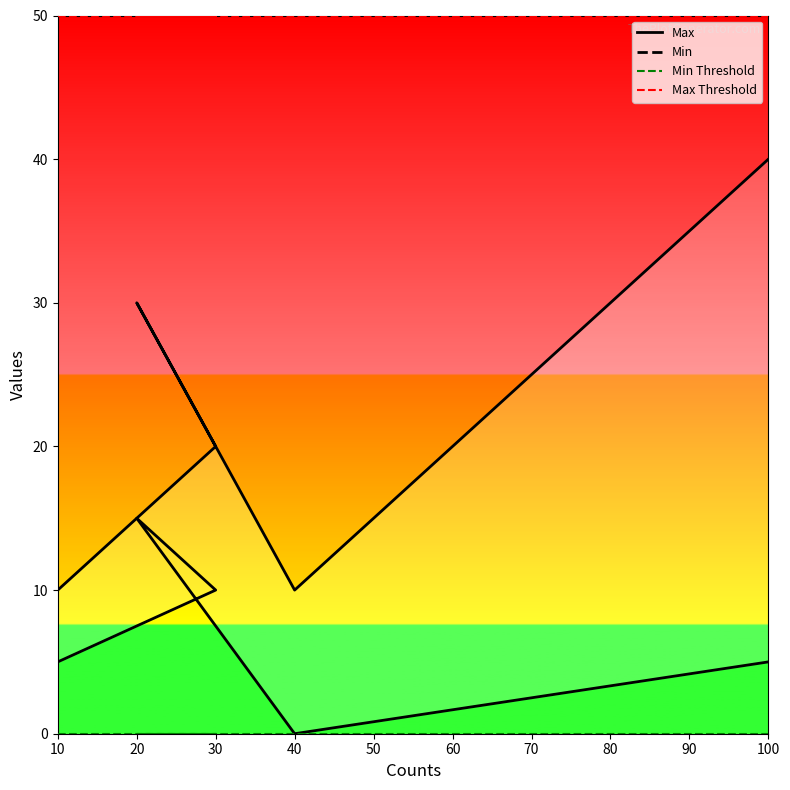

What is the average value of the Max series?

22